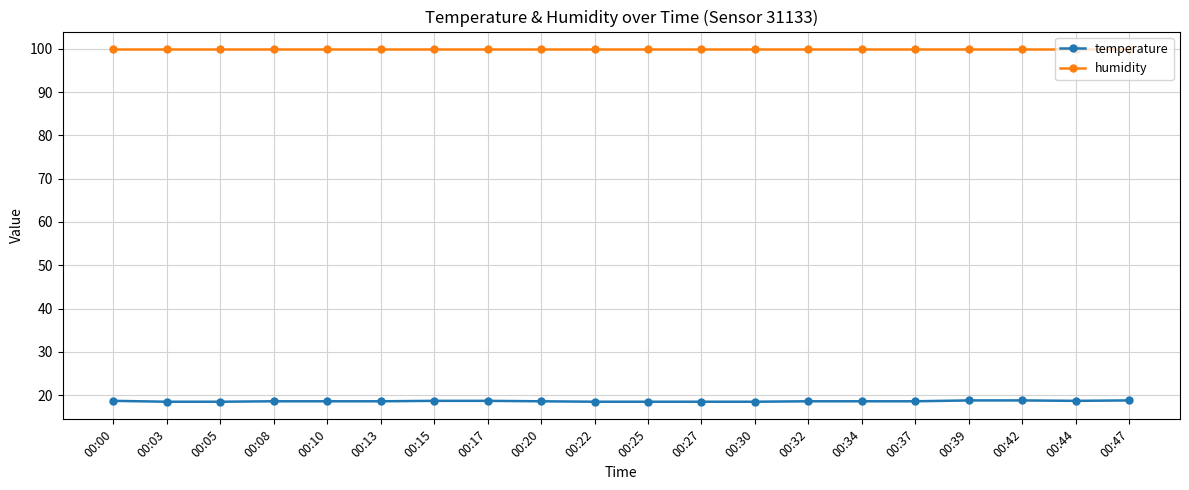

Rank the series by their average value, from lowest to highest.

temperature, humidity